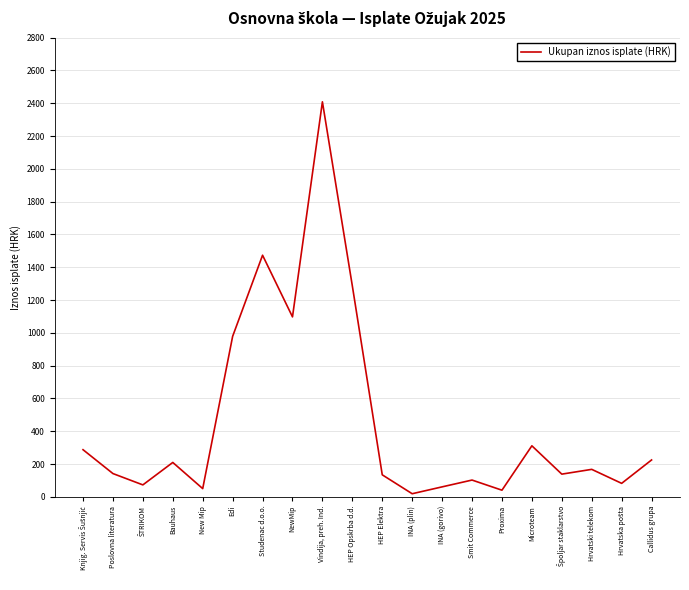

What is the sum of all values?

9289.3